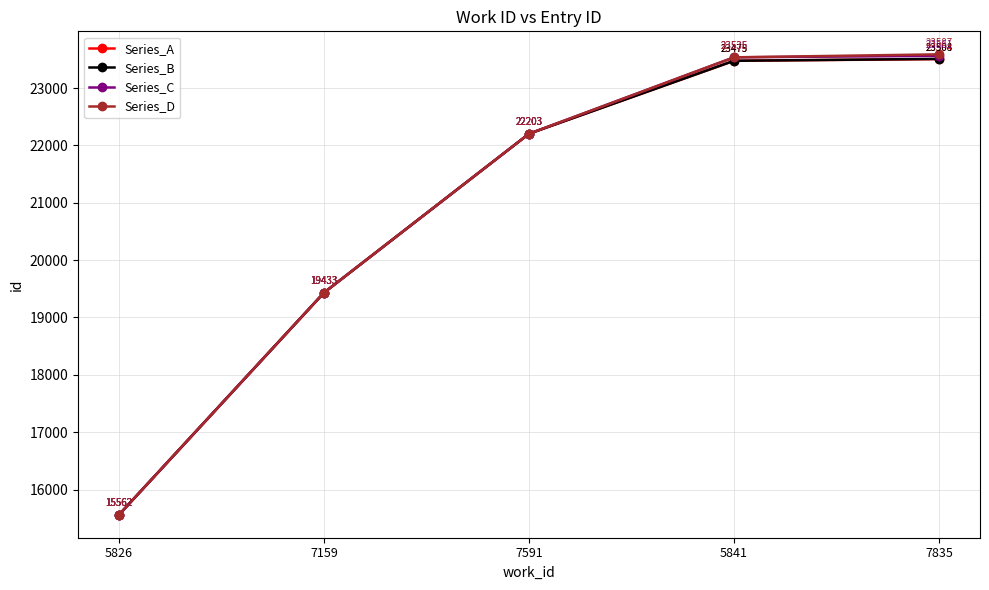

What are all the series names shown in the legend?

Series_A, Series_B, Series_C, Series_D